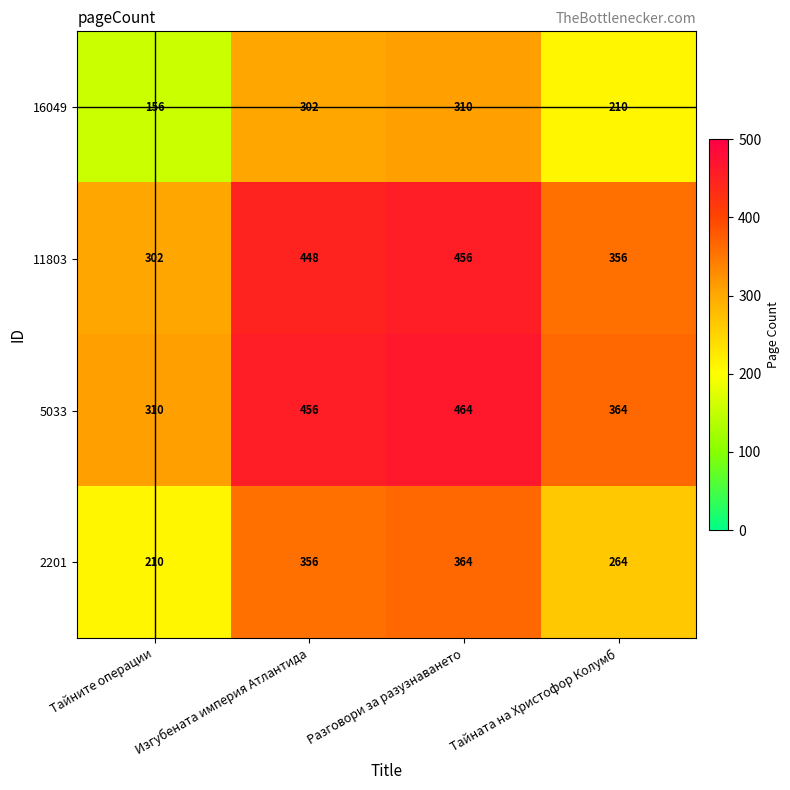

At which category does the chart reach its minimum across all series?

Тайните операции